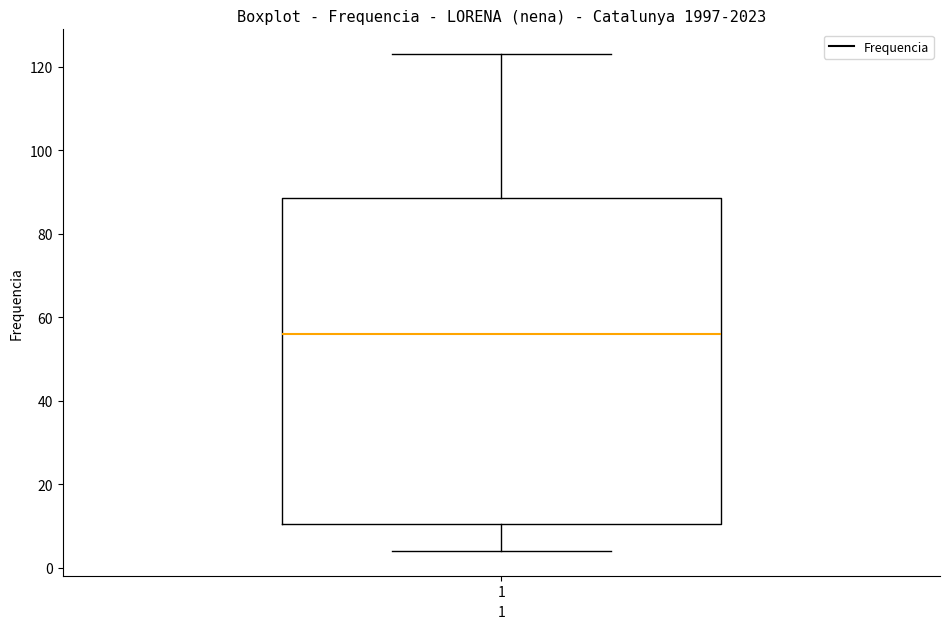

Transcribe this box plot: give where the median line is, the range the box spans, and where the two whiskers end, as read against the y-axis. The values are not printed on the chart, so give them approximately, as read against the axis.

median 56, box 10 to 88, whiskers 4 to 124